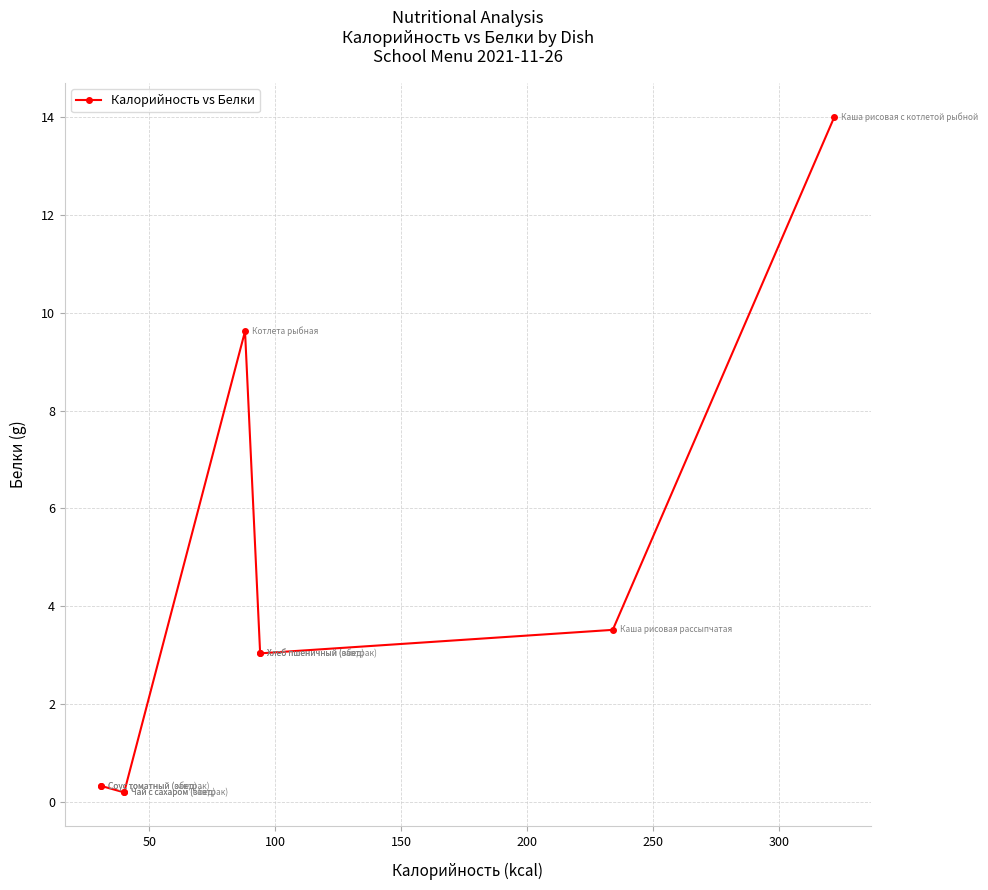

What is the difference between the second highest and second lowest values?

9.4